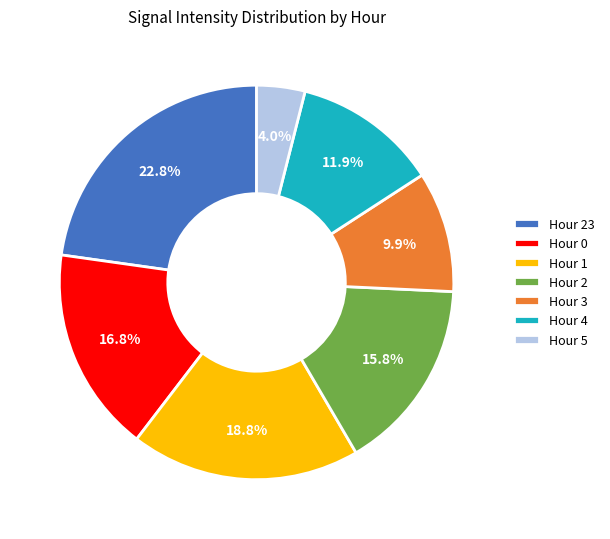

To the nearest percent, what is the difference between the largest and smallest slice percentages?

19%